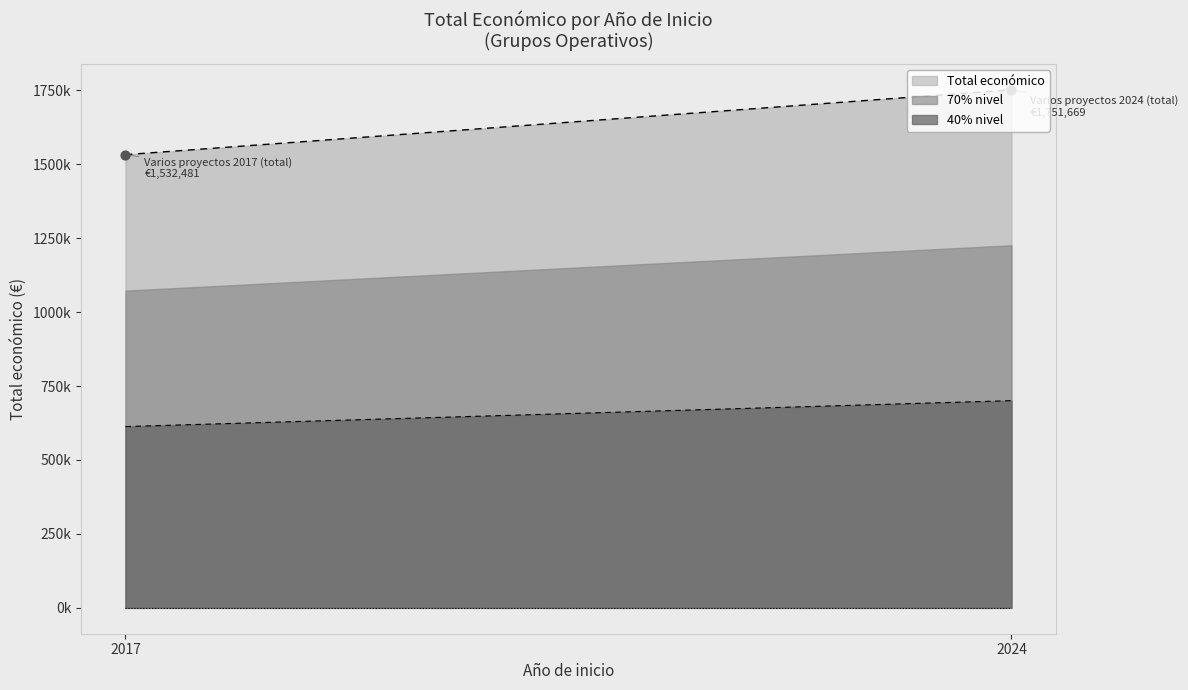

Which has a higher value, 2017 or 2017?

2017